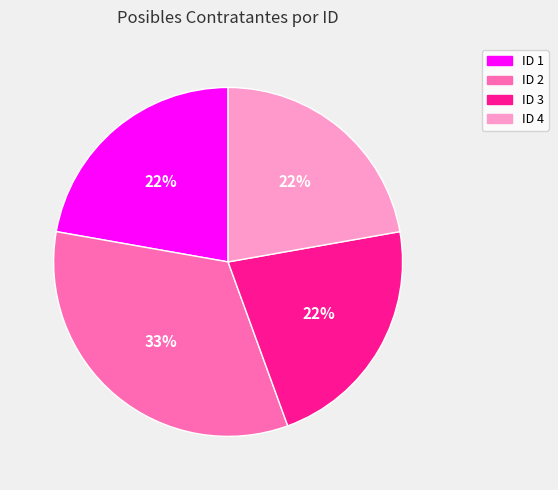

To the nearest percent, what is the average slice percentage?

25%